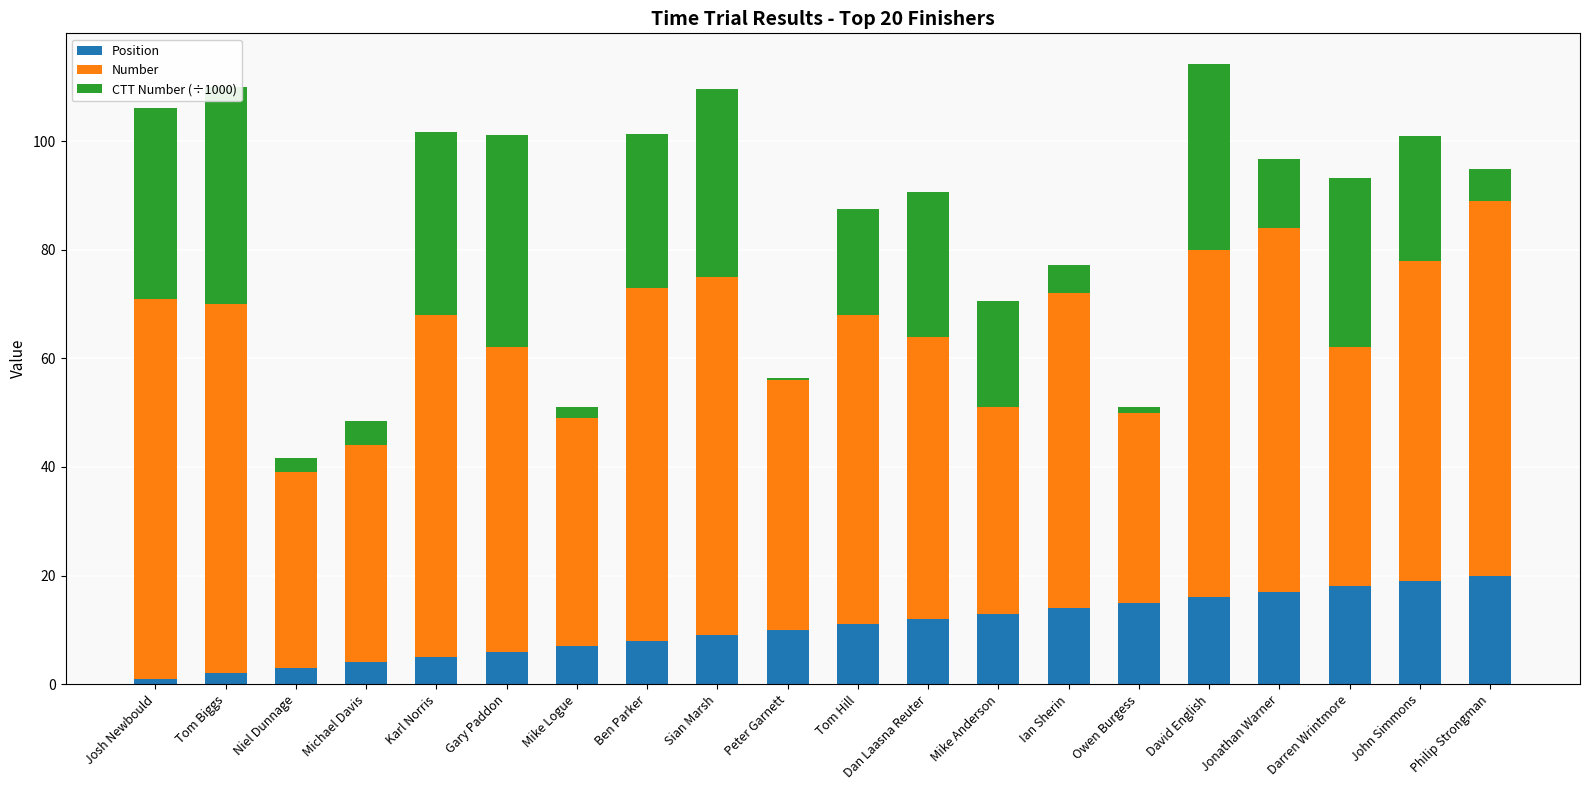

Is it true that Position equals 6.0 at Gary Paddon?

True